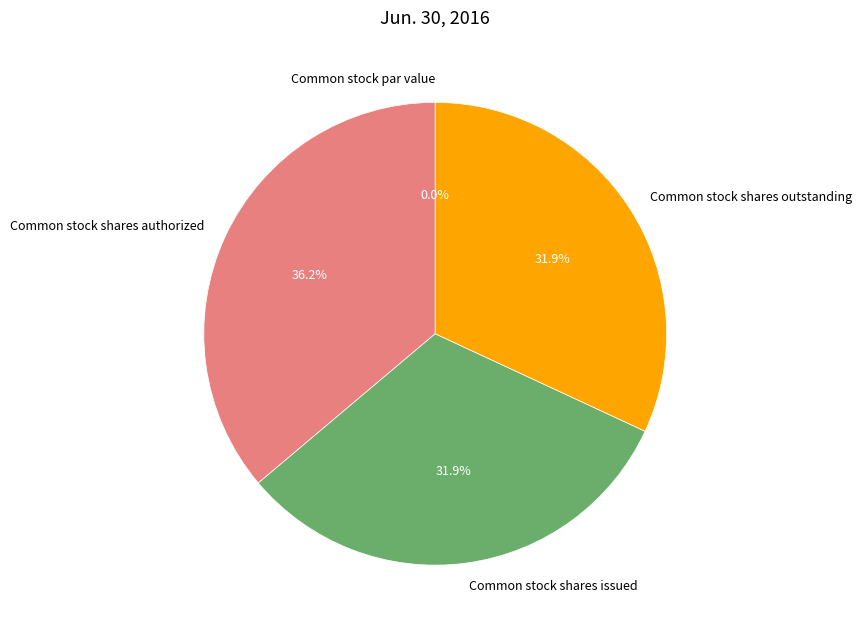

To the nearest percent, what is the difference between the largest and smallest slice percentages?

36%